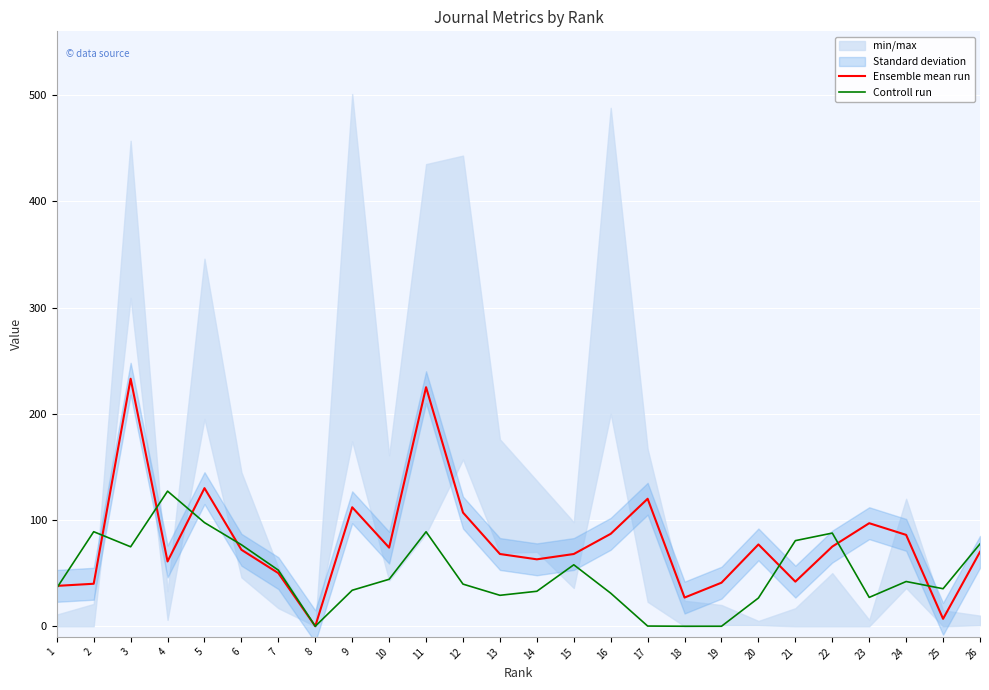

How many lines are shown in the chart?

2